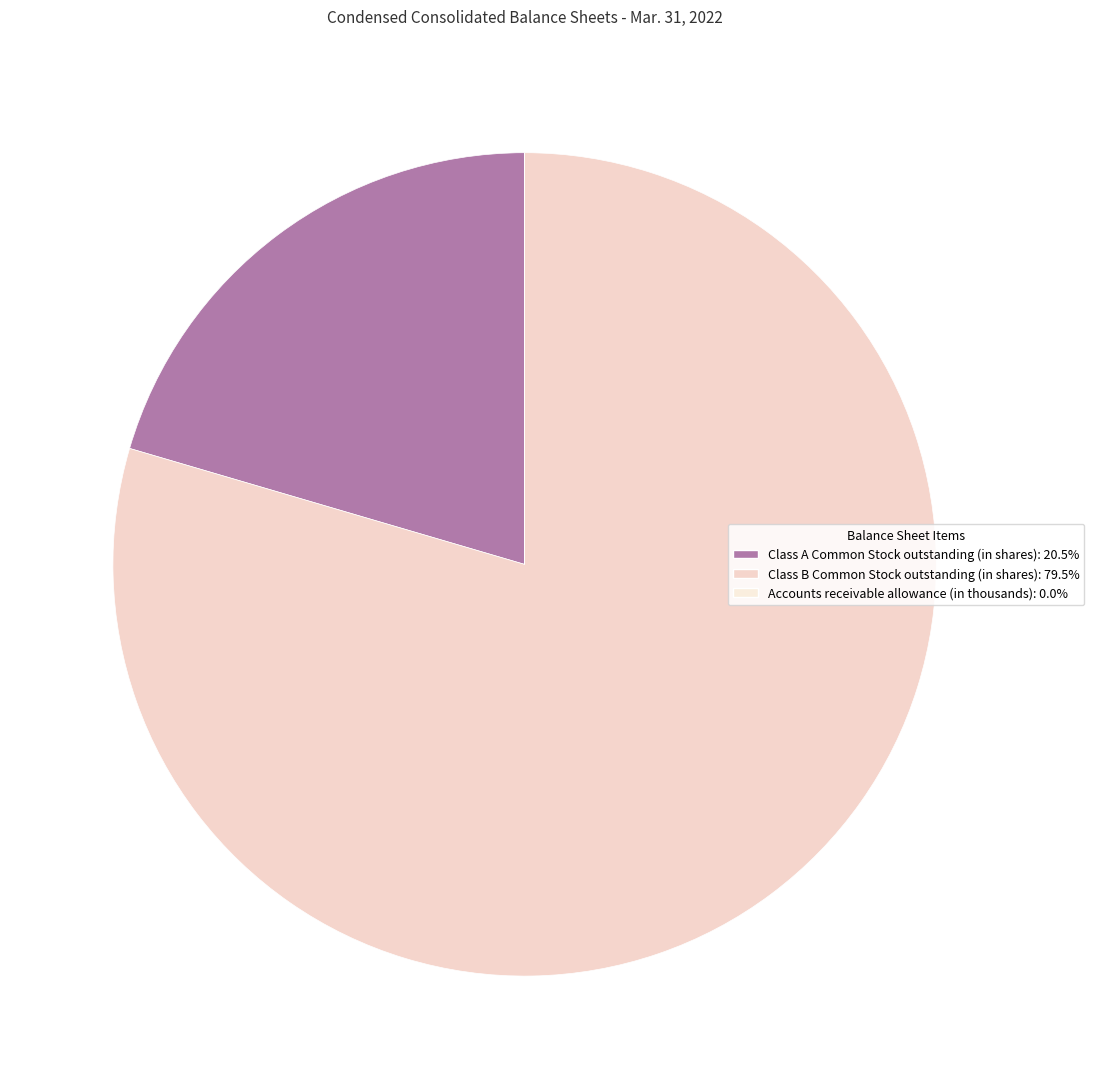

To the nearest percent, what is the combined percentage of Class A Common Stock outstanding (in shares) and Accounts receivable allowance (in thousands)?

20%